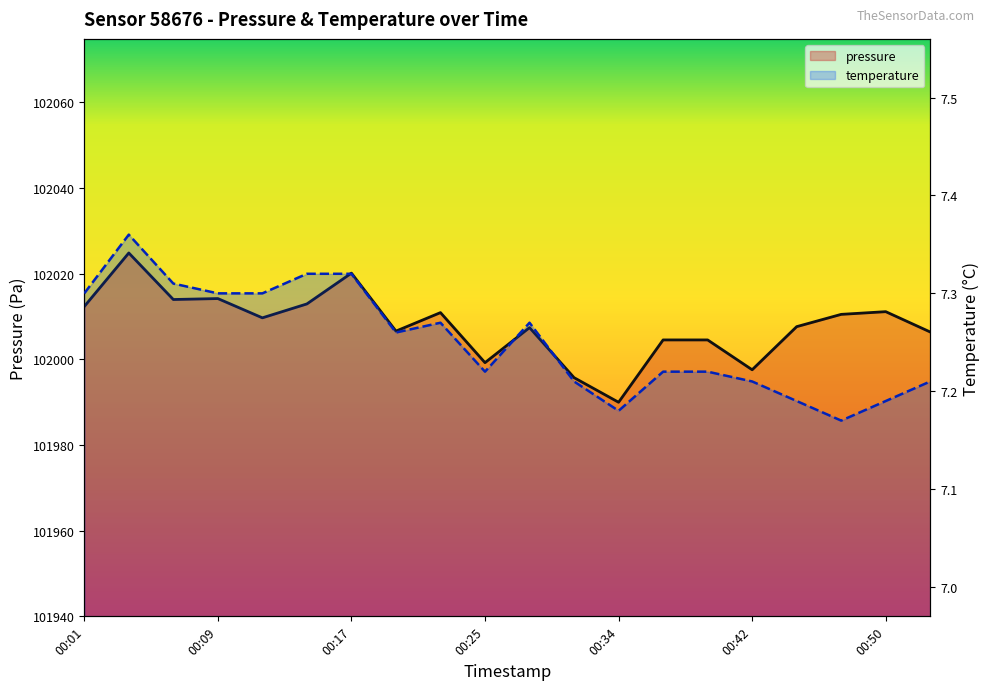

What is the difference between the second highest and second lowest values in the pressure series?

24.4